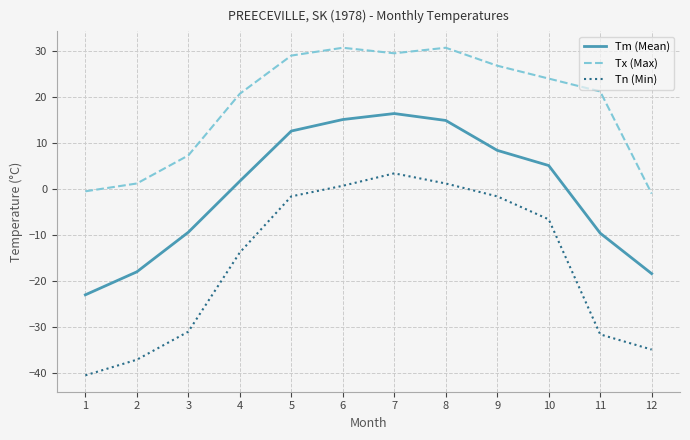

What is the difference between the maximum and second lowest values in the Tx (Max) series?

31.2